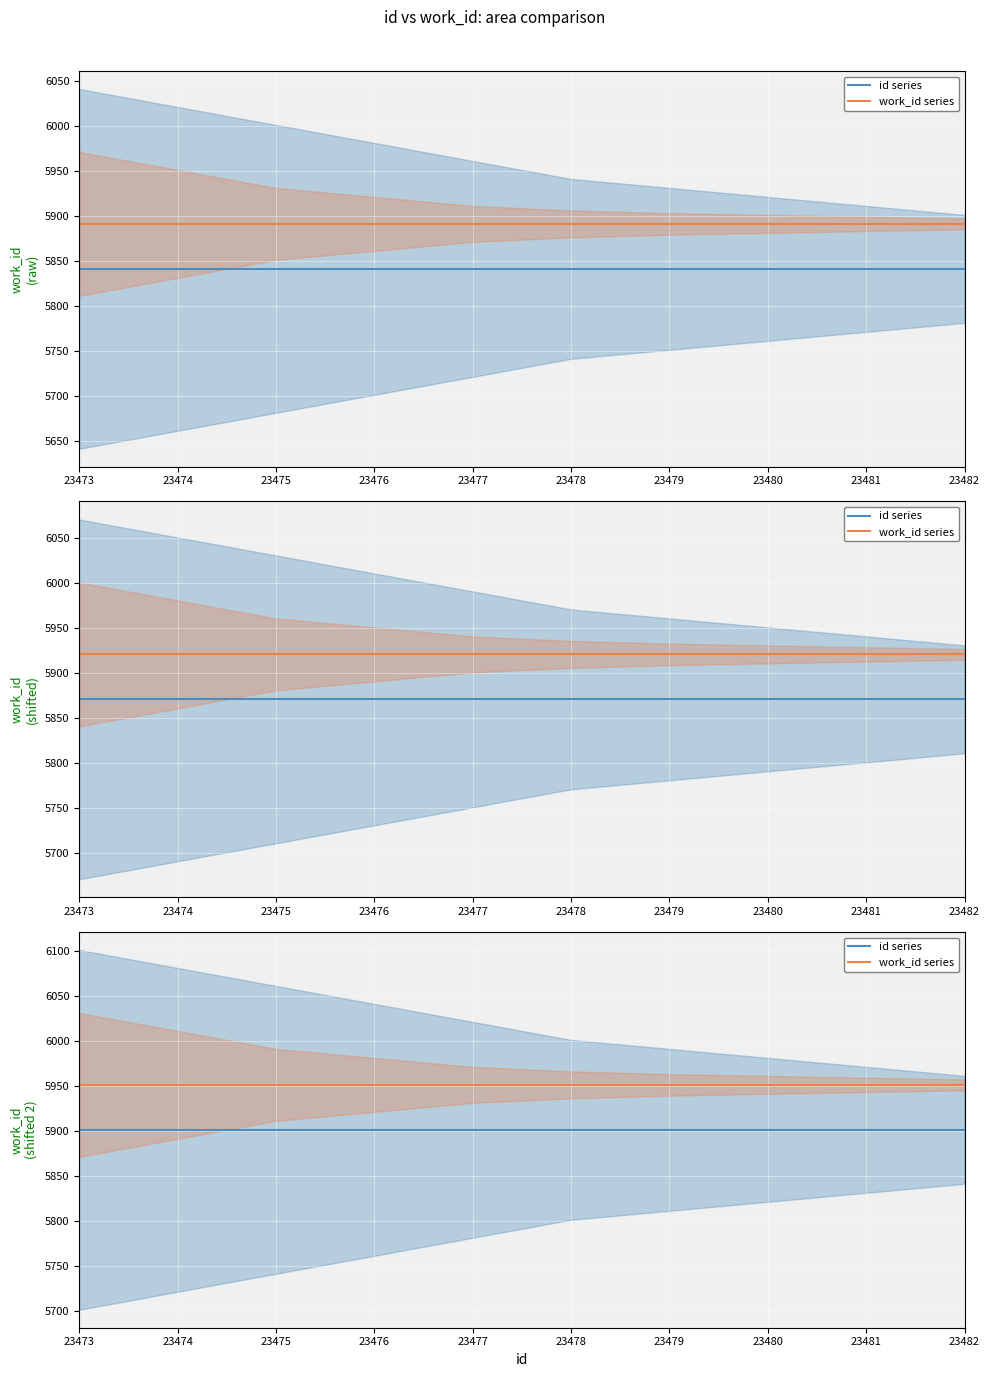

Reading left to right, extract all data points from this chart.

id series: 5901	5901	5901	5901	5901	5901	5901	5901	5901	5901
work_id series: 5951	5951	5951	5951	5951	5951	5951	5951	5951	5951